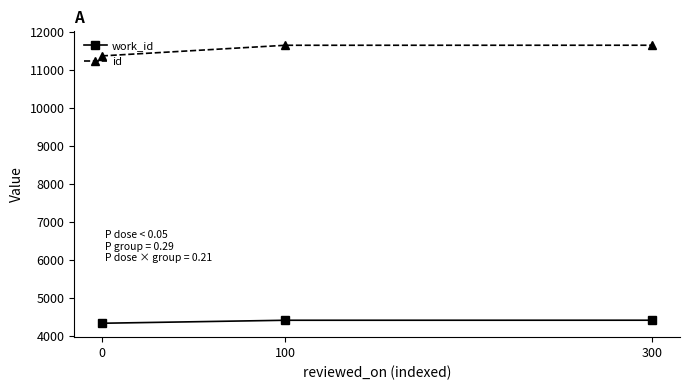

At which label is work_id closest to 4383?

100